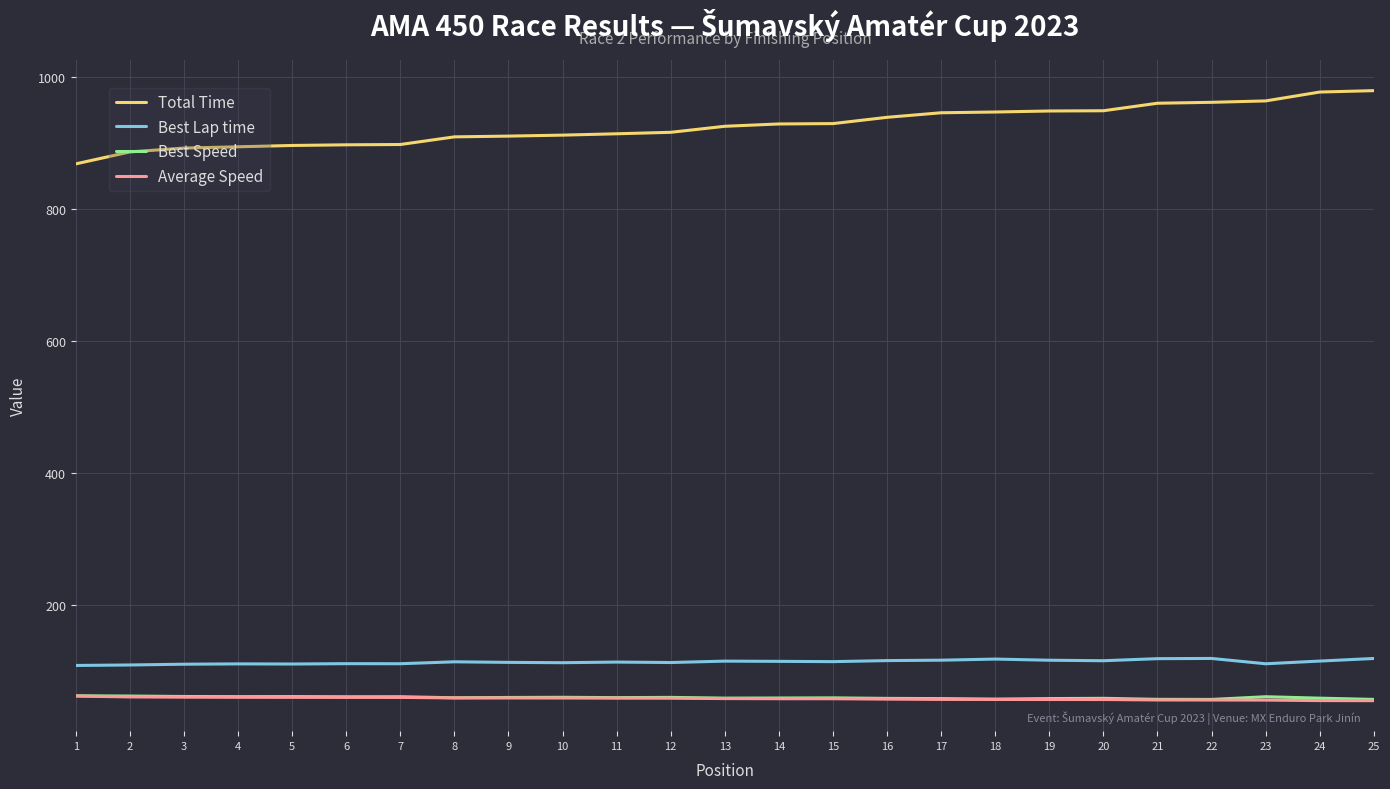

Is it true that Best Speed equals 58.4 at 14?

True